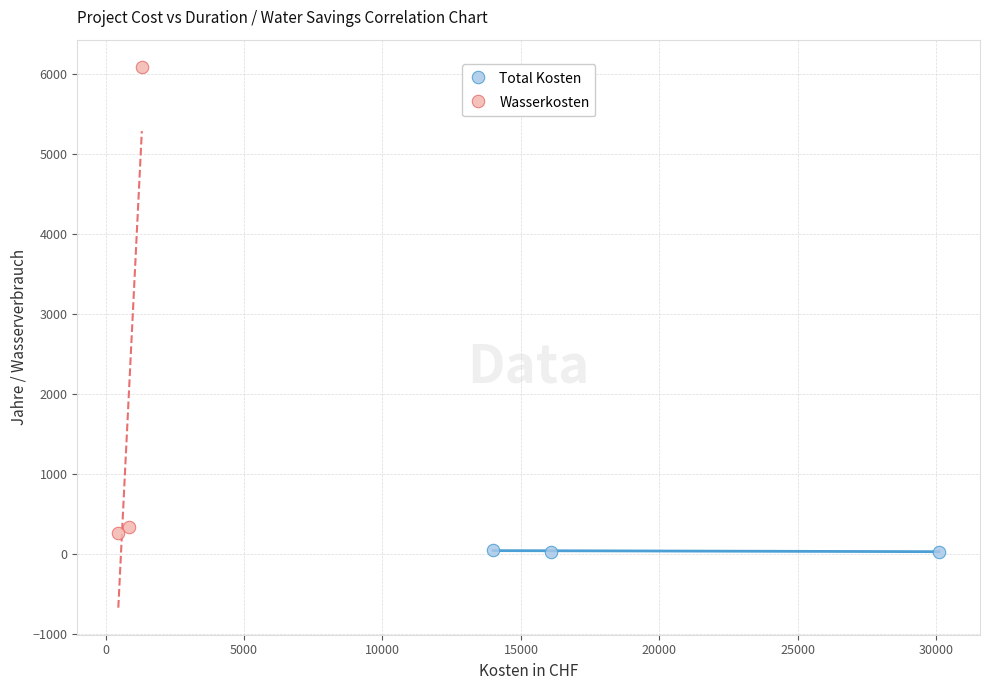

Which series reaches the maximum Y coordinate?

Wasserkosten